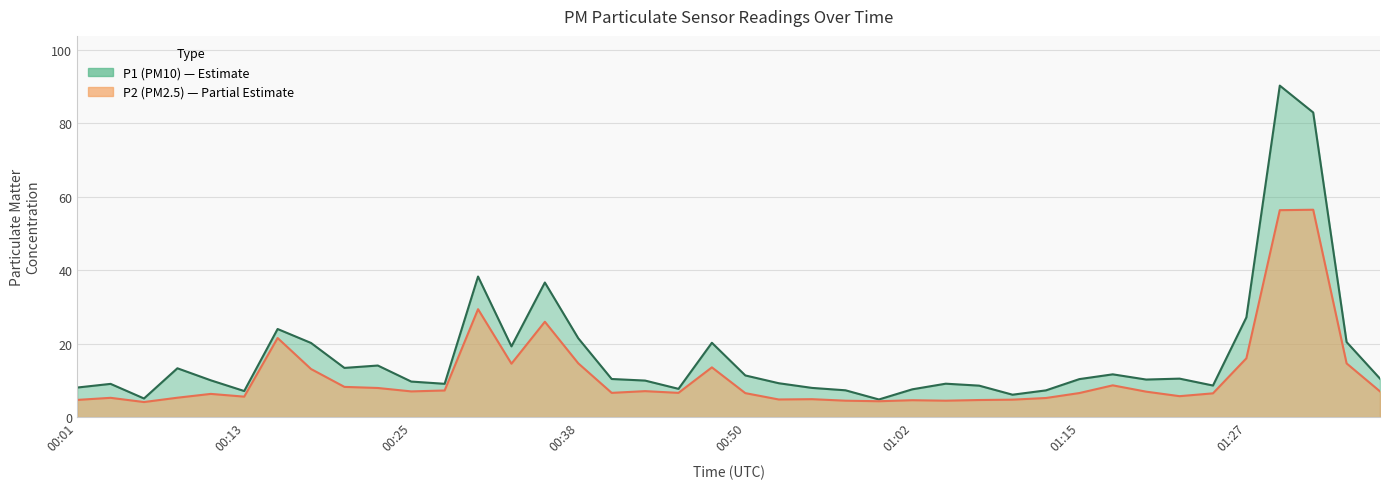

The value of P1 at 01:07 is 8.6. True or false?

True